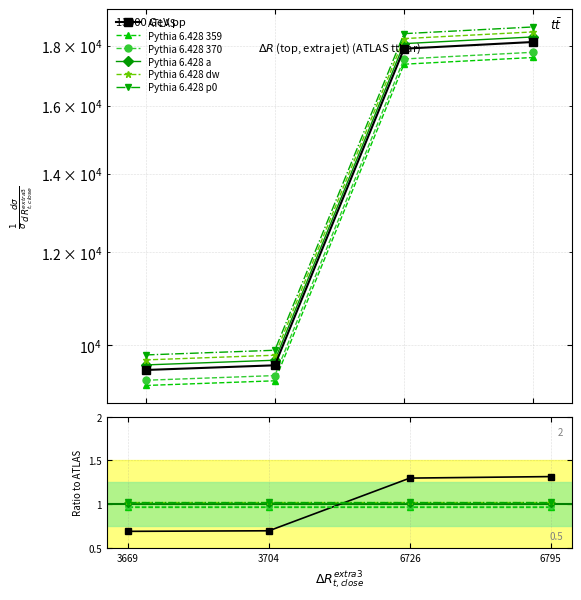

What is the minimum value shown in the chart?

9612.2